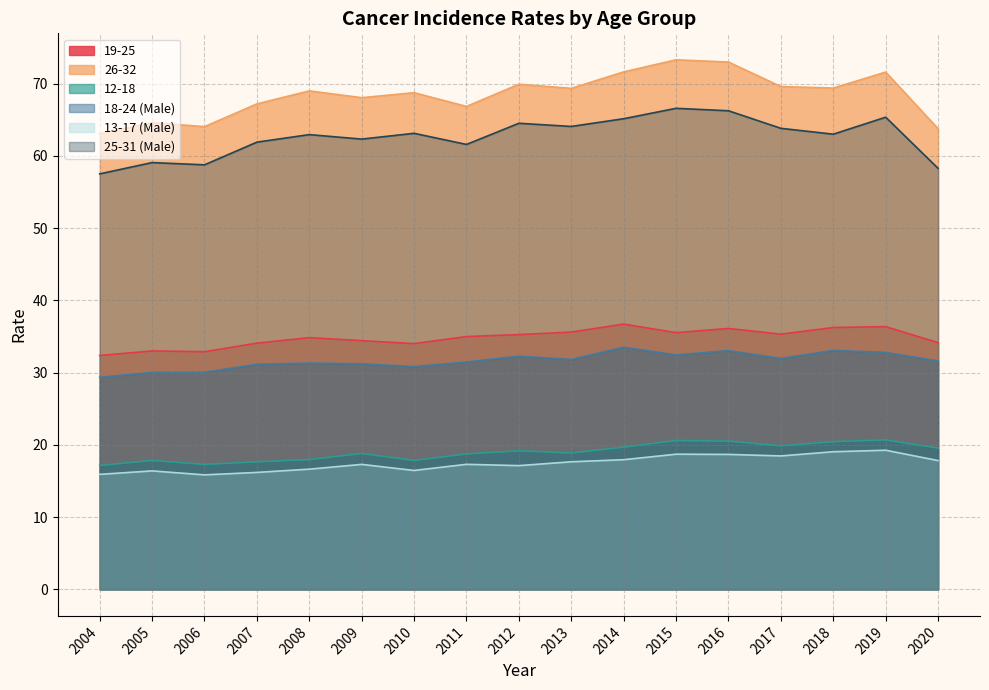

True or false: 12-18 has a value of 7.1 at 2015.

False